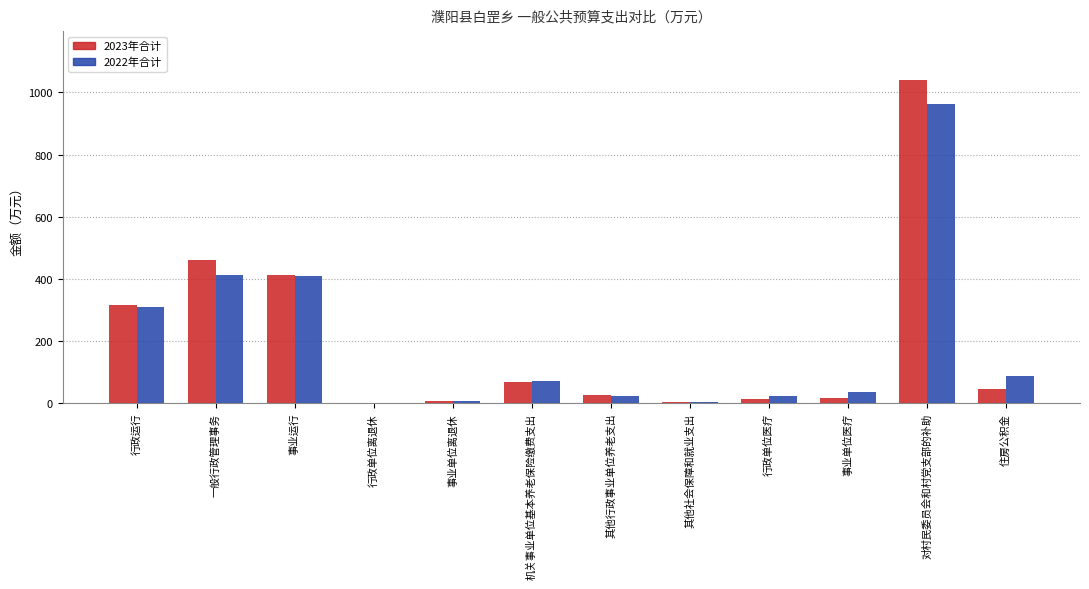

Read the 2023年合计 value at 事业运行.

413.9